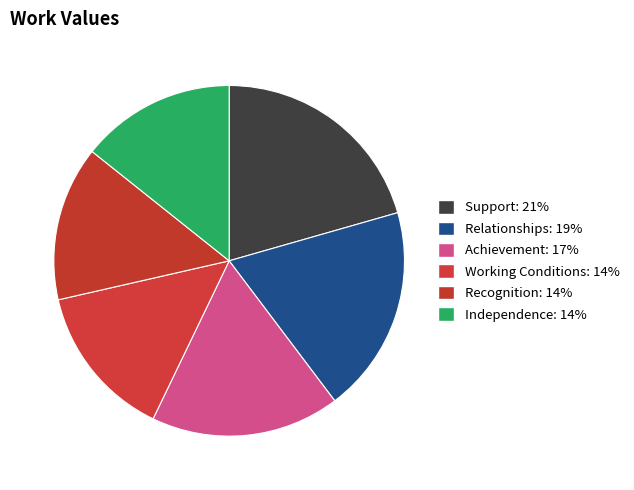

Rank the categories by value from lowest to highest.

Working Conditions, Recognition, Independence, Achievement, Relationships, Support